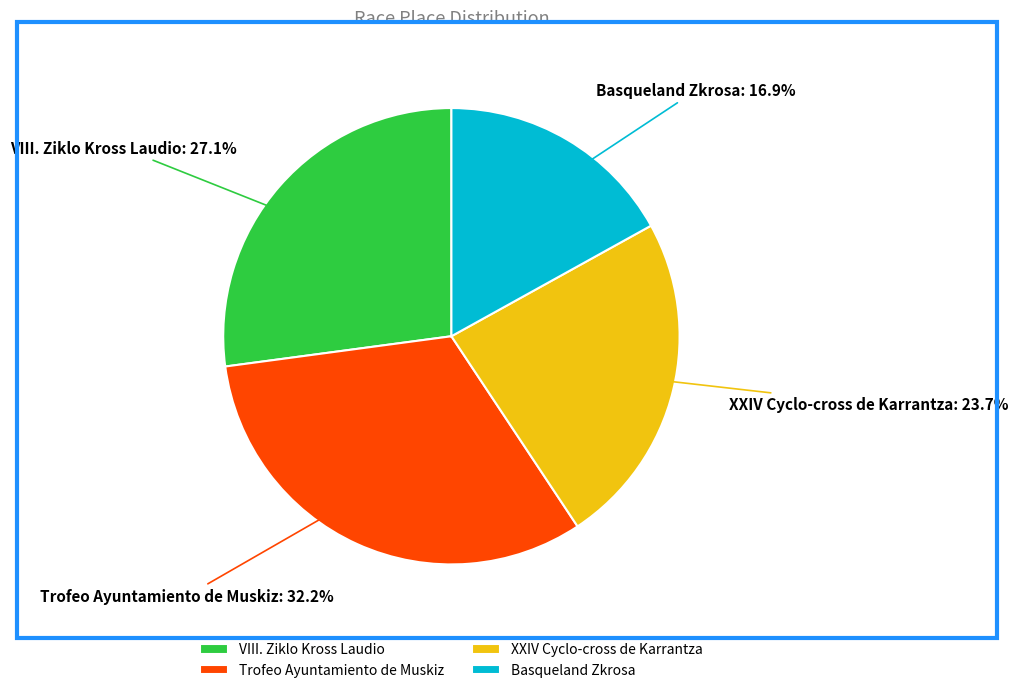

Between Trofeo Ayuntamiento de Muskiz and XXIV Cyclo-cross de Karrantza, which is larger?

Trofeo Ayuntamiento de Muskiz